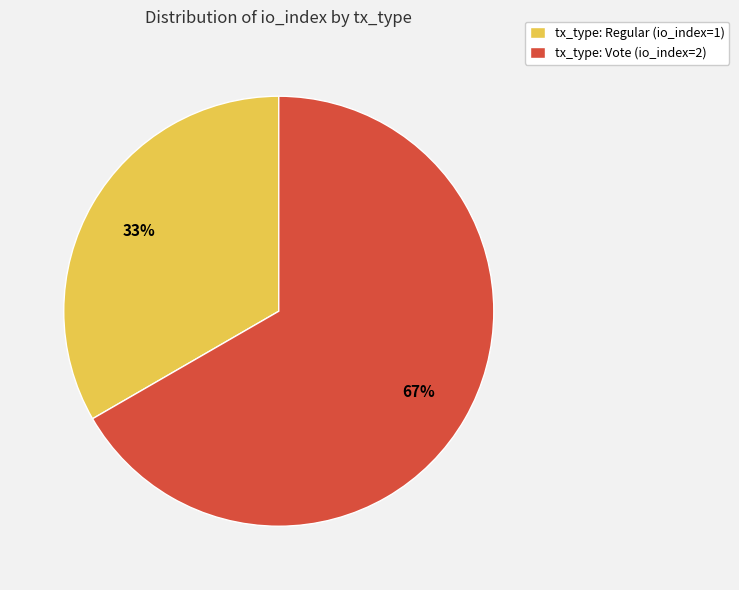

True or false: tx_type: Vote (io_index=2) accounts for 76% of the total.

False